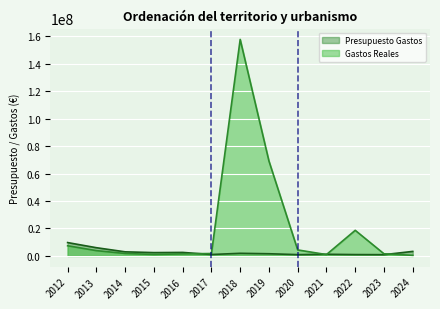

True or false: Gastos Reales and Presupuesto Gastos cross at least once.

True